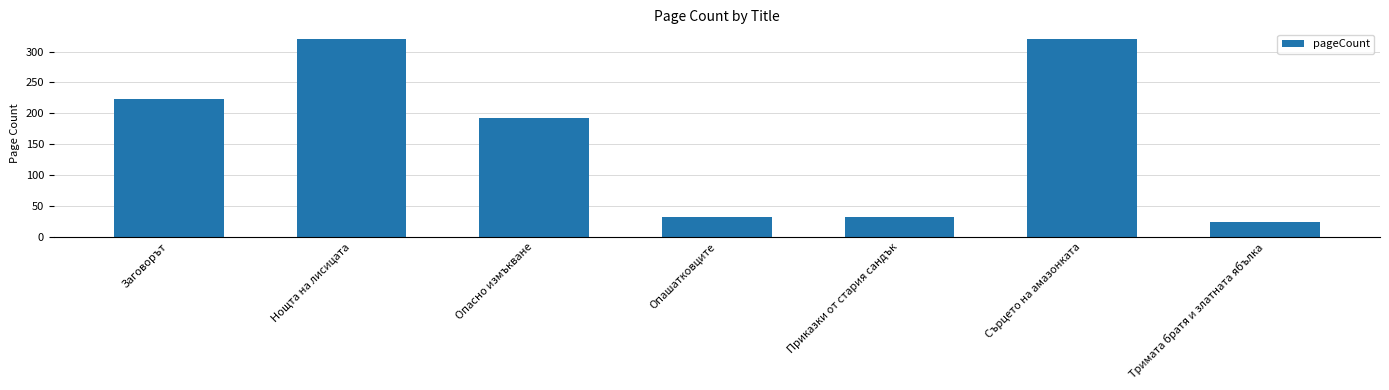

What is the change in value from Нощта на лисицата to Опасно измъкване?

-128